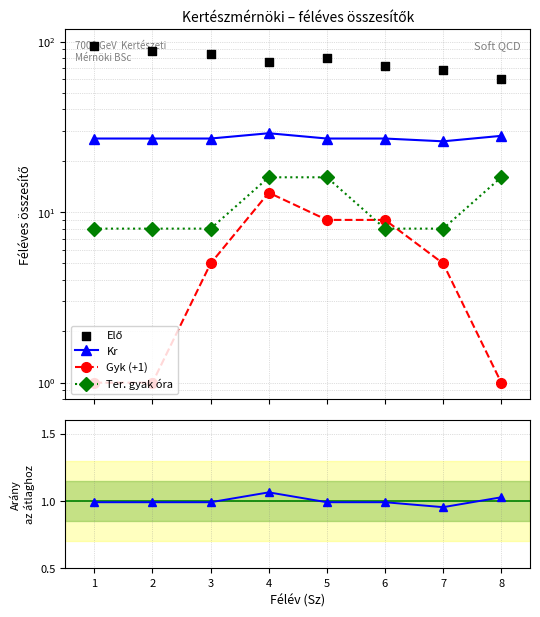

Is the value of Gyk (+1) at 4 greater than the value of Elő at 5?

No